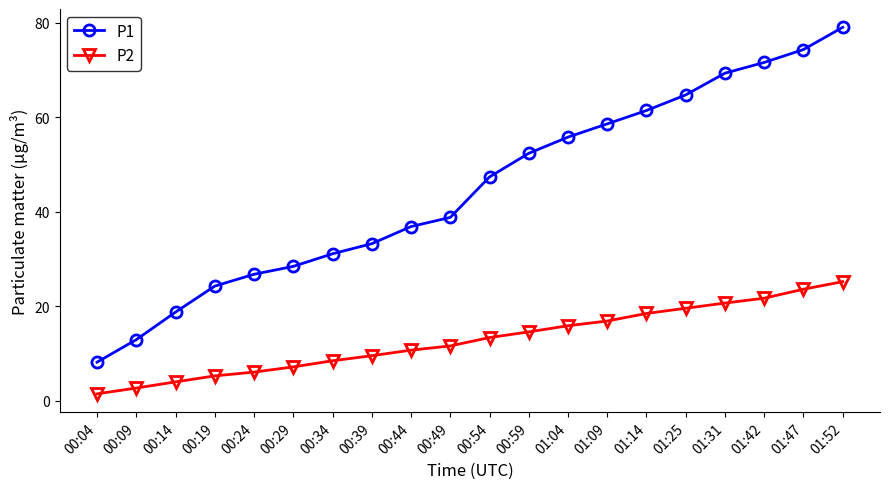

True or false: P2 and P1 intersect in this chart.

False